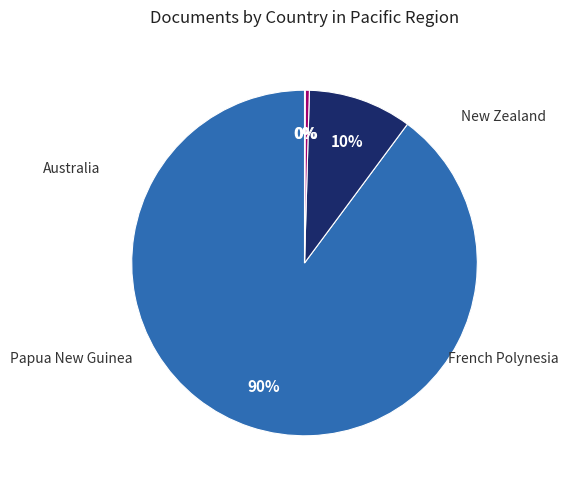

To the nearest percent, what is the average slice percentage?

25%